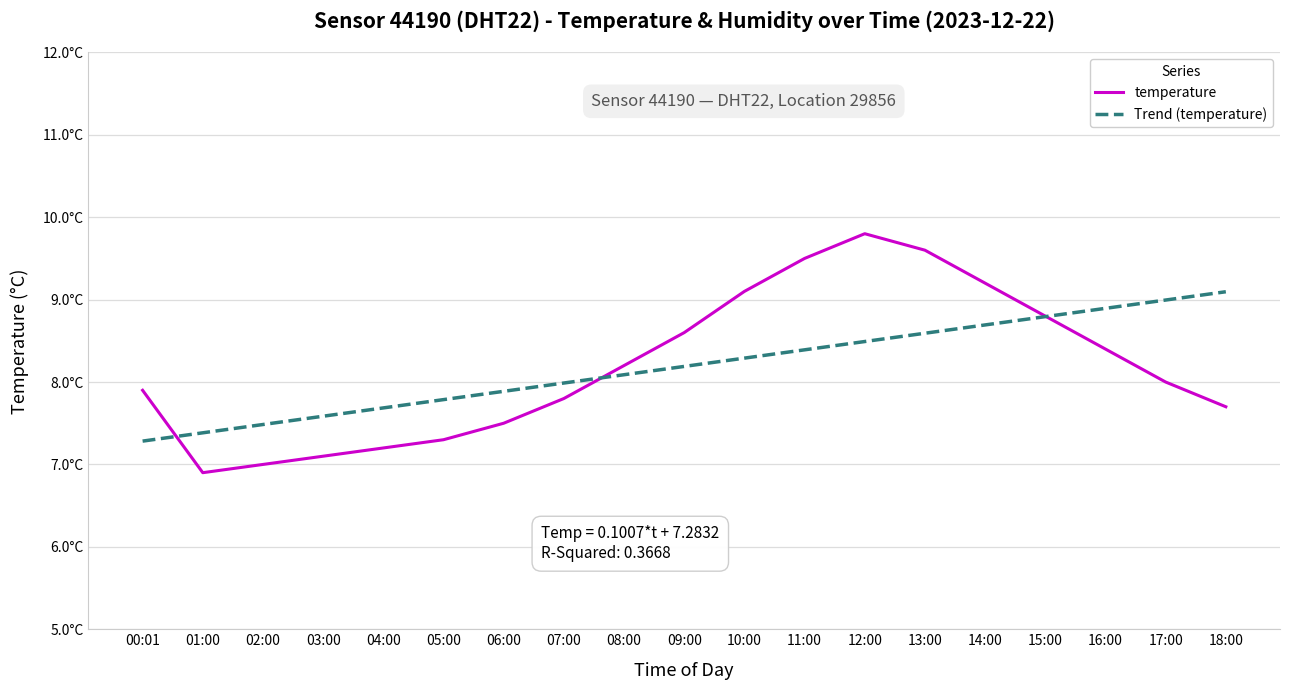

Which series changed the most between 01:00 and 15:00?

temperature